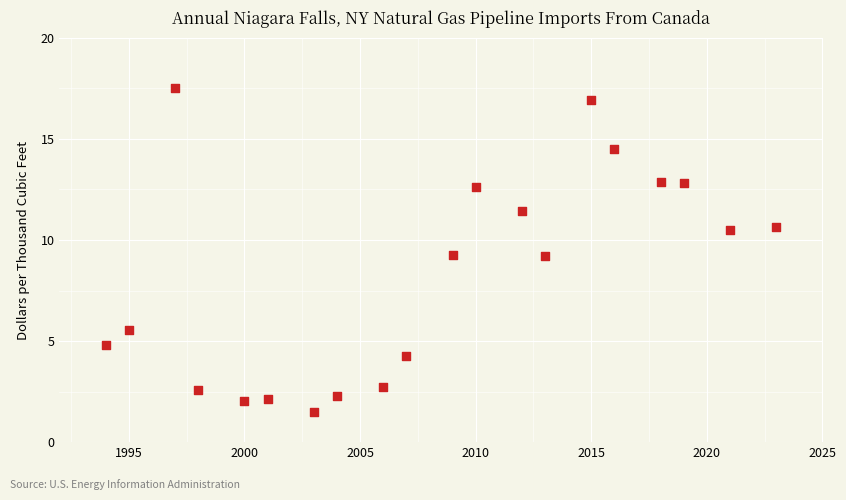

What is the range of Y values (max minus min)?

16.0